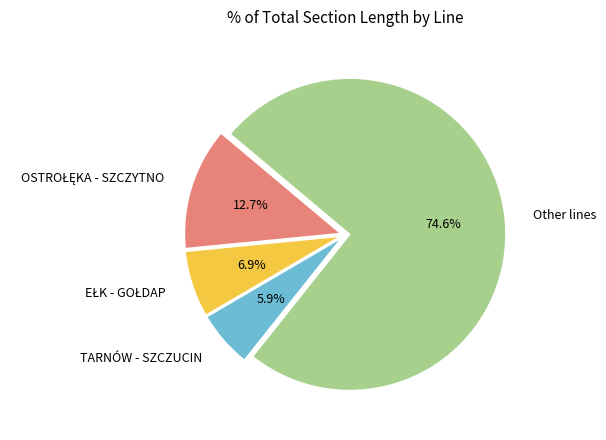

Which category has the smallest portion of the pie?

TARNÓW - SZCZUCIN